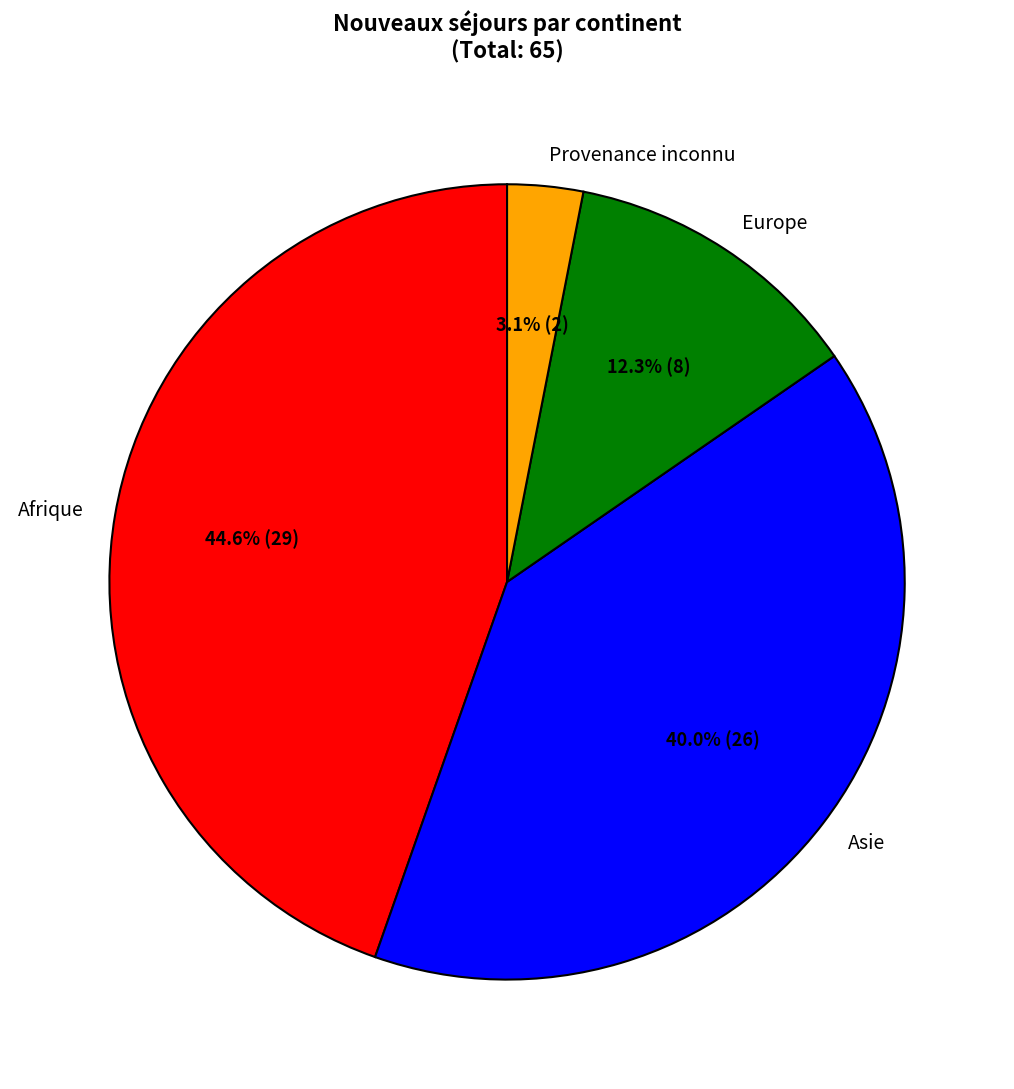

What percentage is the Afrique slice, to the nearest percent?

45%